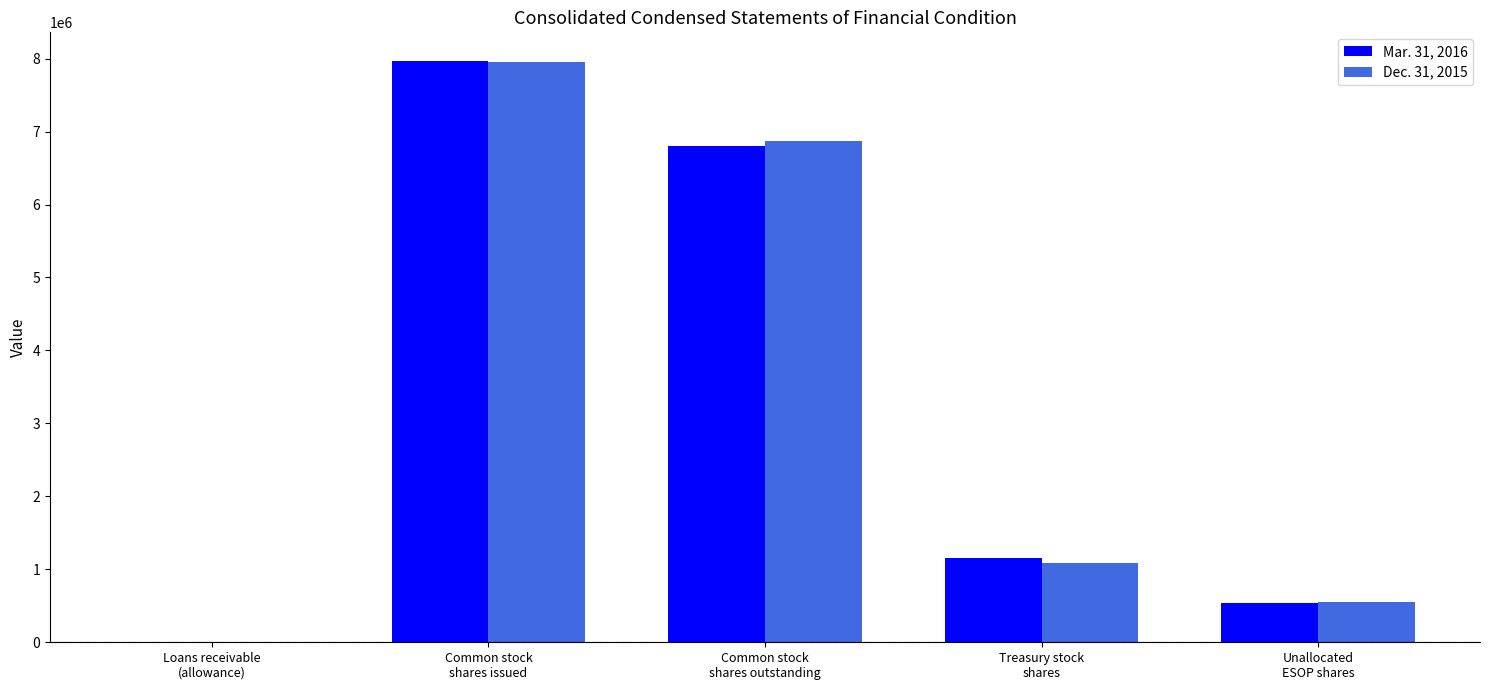

True or false: Mar. 31, 2016 has a value of 1649955 at Treasury stock
shares.

False